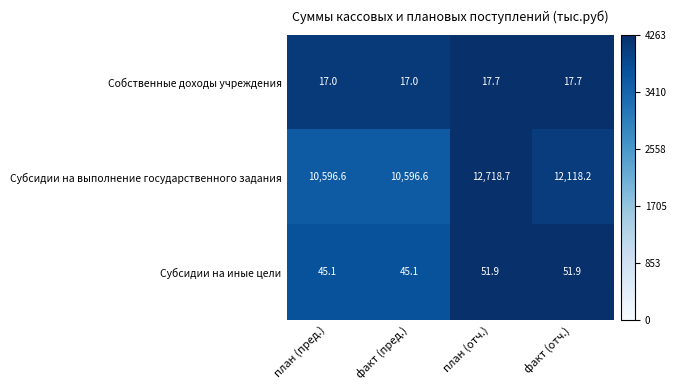

What is the difference between the second highest and second lowest values in the Субсидии на выполнение государственного задания series?

1521.6